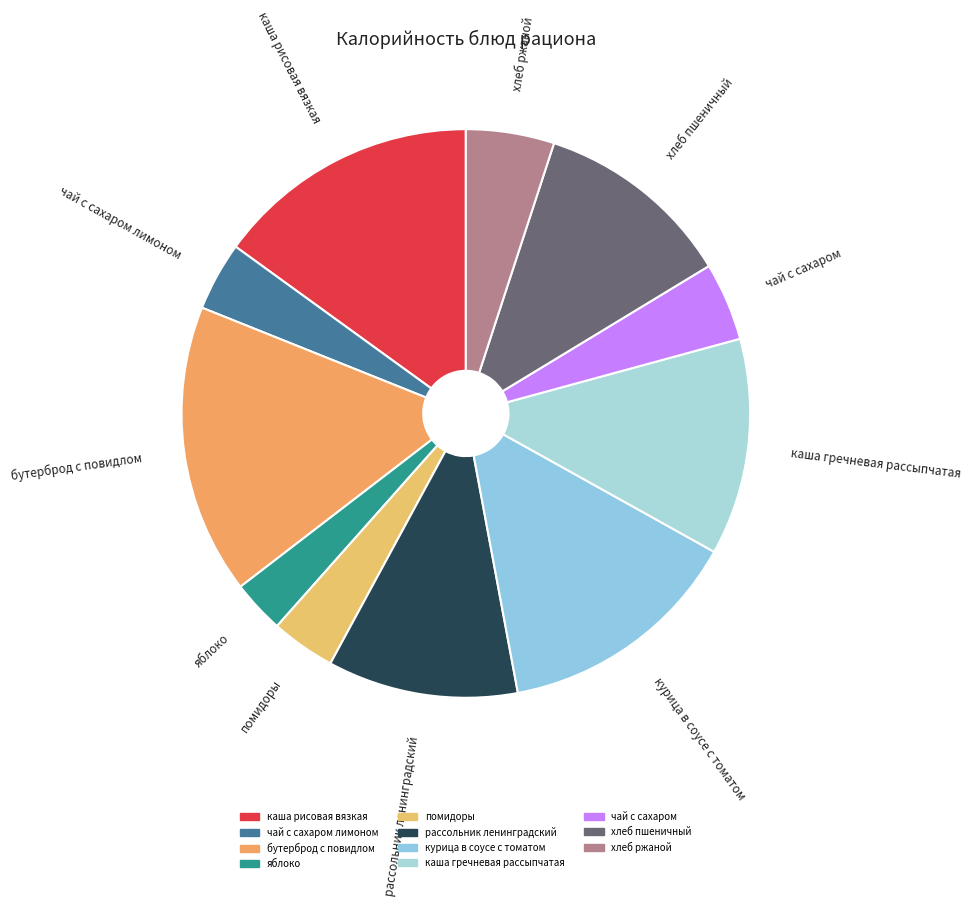

How many segments does this pie chart have?

11